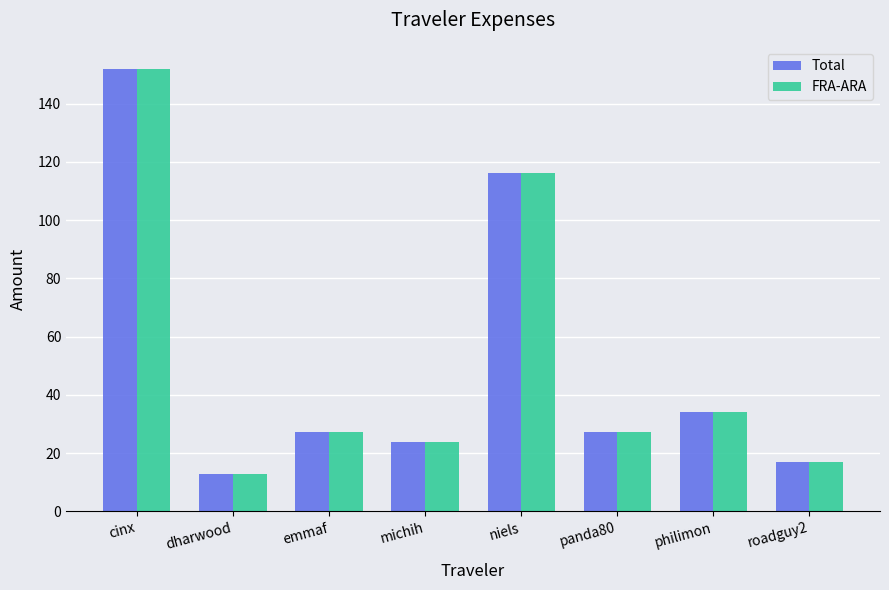

Is the value of FRA-ARA at michih greater than the value of Total at roadguy2?

Yes